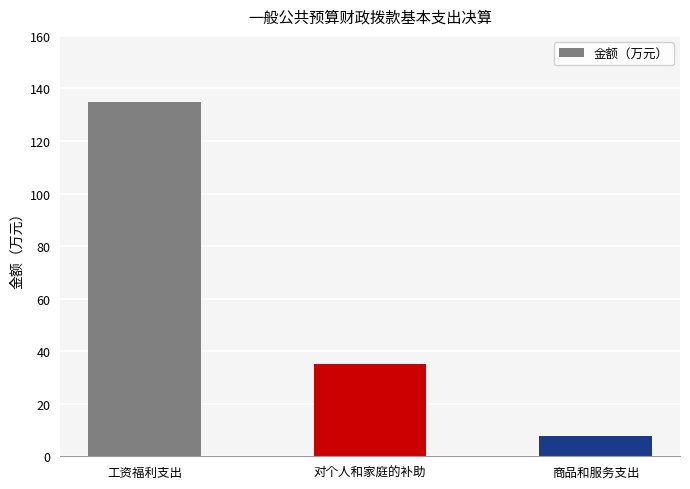

Read the value at 商品和服务支出.

7.8